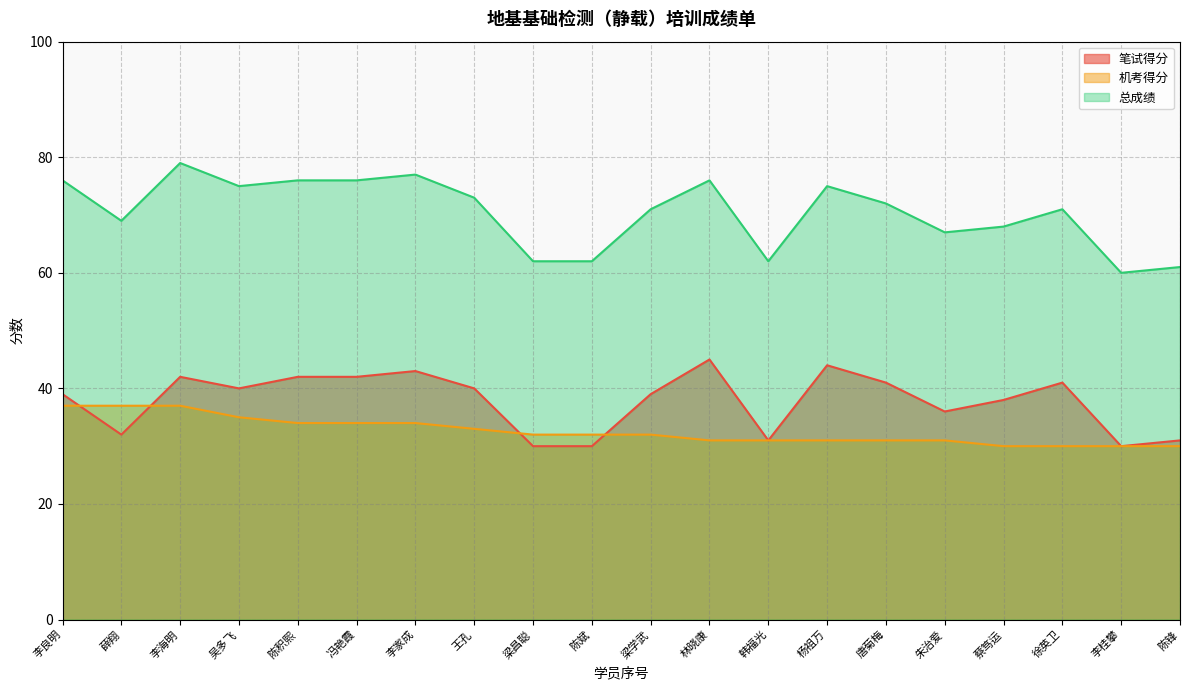

Rank the series by their maximum value, from highest to lowest.

总成绩, 笔试得分, 机考得分